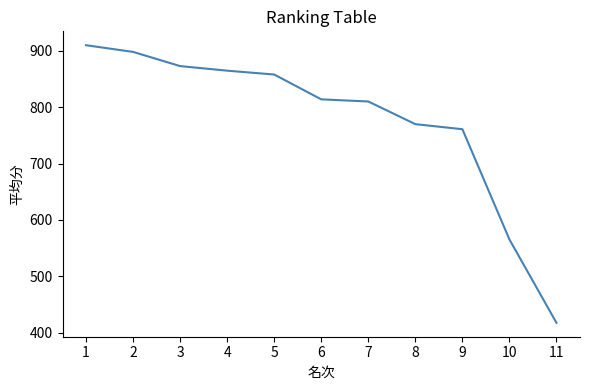

Count the number of data series in this chart.

1